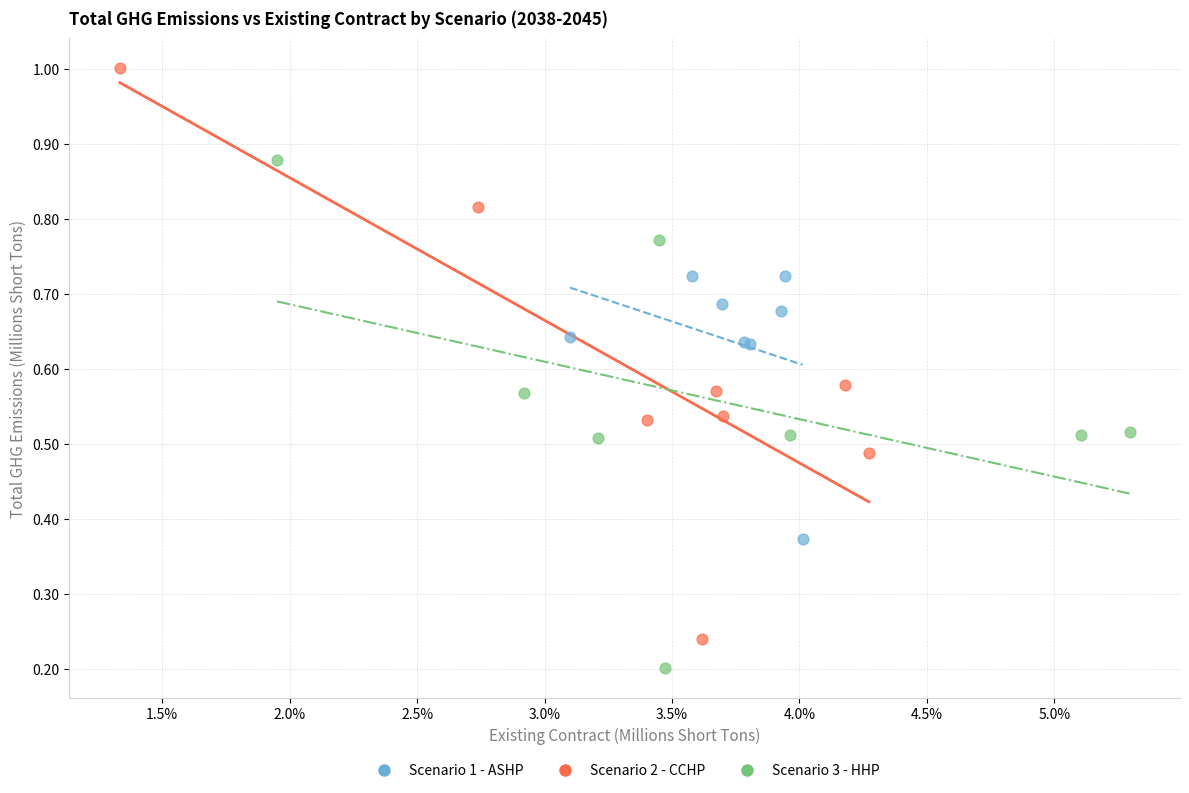

Which series has the largest Y range (max minus min)?

Scenario 2 - CCHP